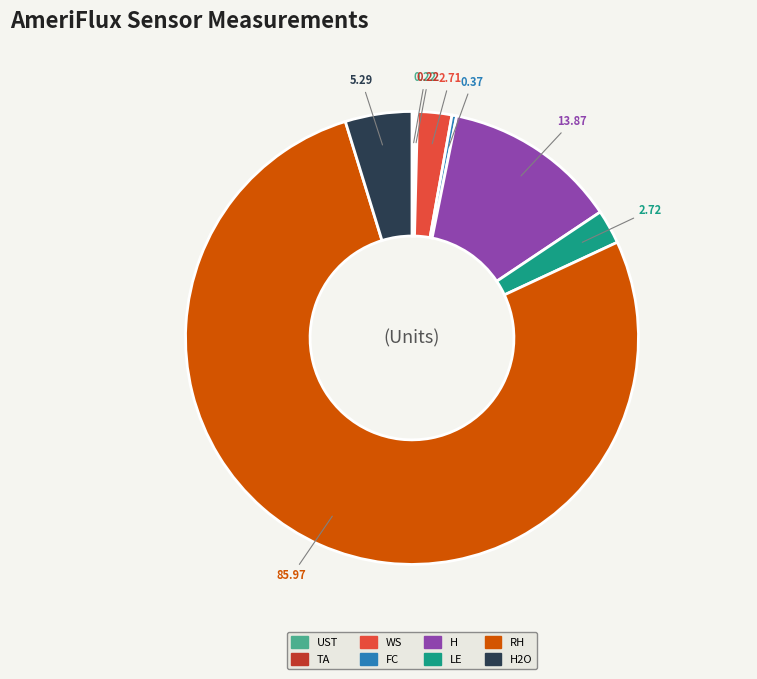

Between H and RH, which is larger?

RH